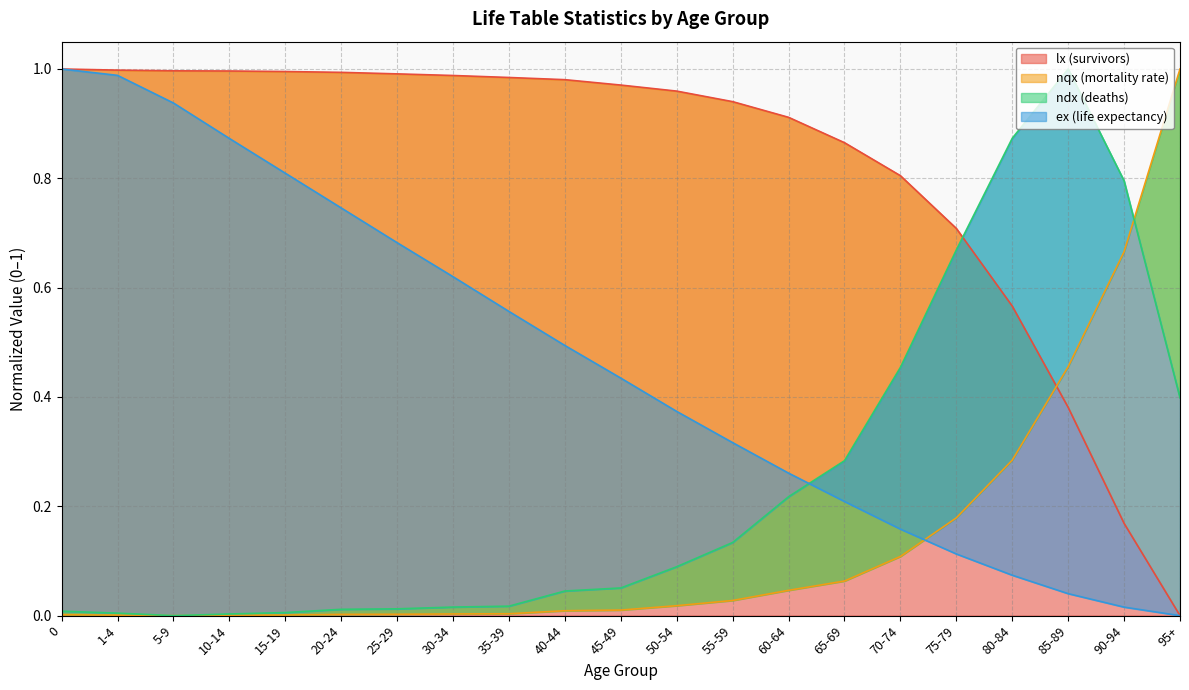

Is the value of ndx (deaths) at 30-34 greater than the value of ex (life expectancy) at 40-44?

No